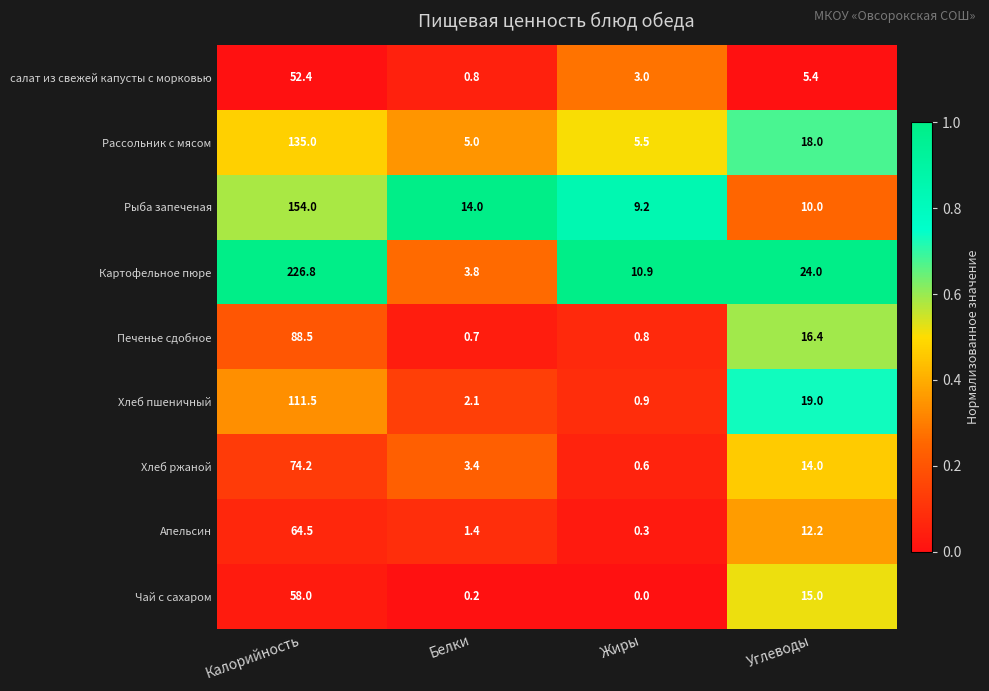

What is the sum of the Картофельное пюре values at Углеводы and Калорийность?

250.8